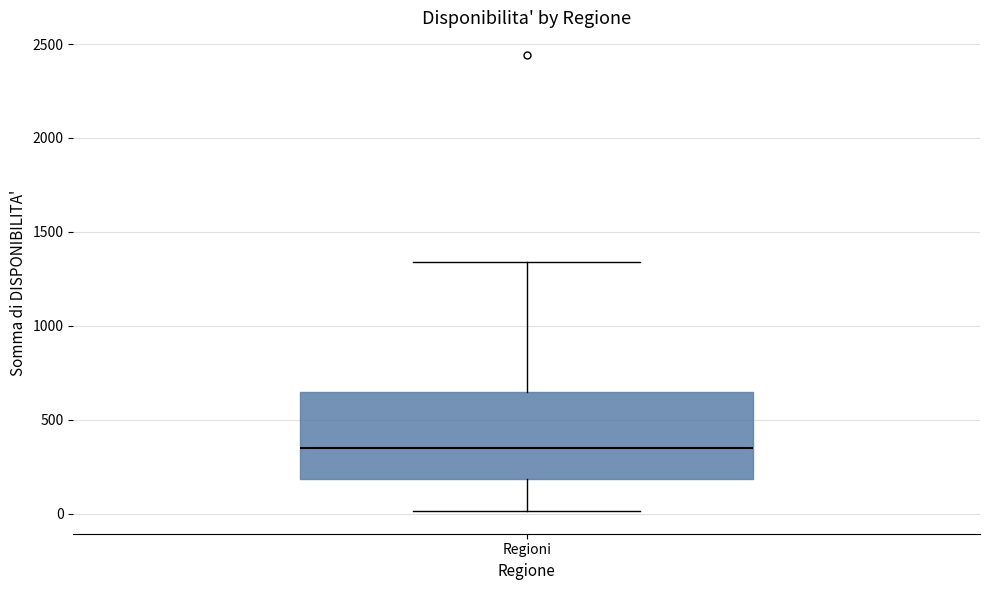

Read this box plot against the y-axis: the position of the median line, the range covered by the box, and the ends of both whiskers. The values are not printed on the chart, so give them approximately, as read against the axis.

median 350, box 200 to 650, whiskers 0 to 1350